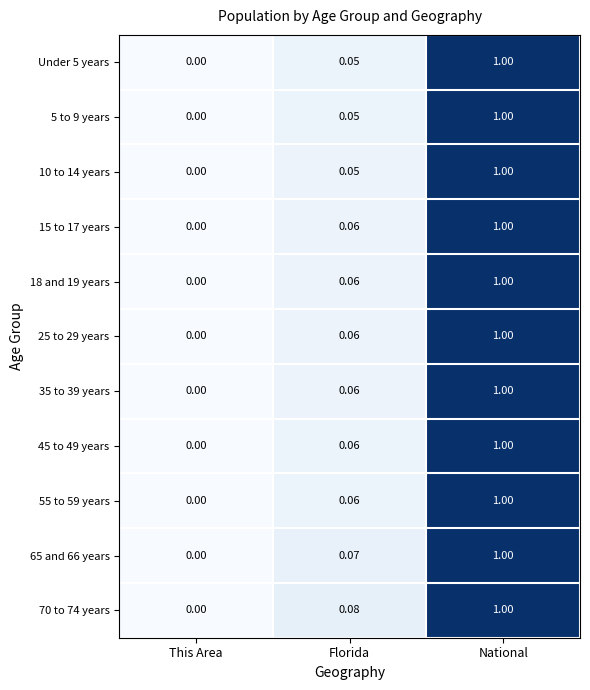

List the labels in order of 45 to 49 years value, smallest first.

This Area, Florida, National